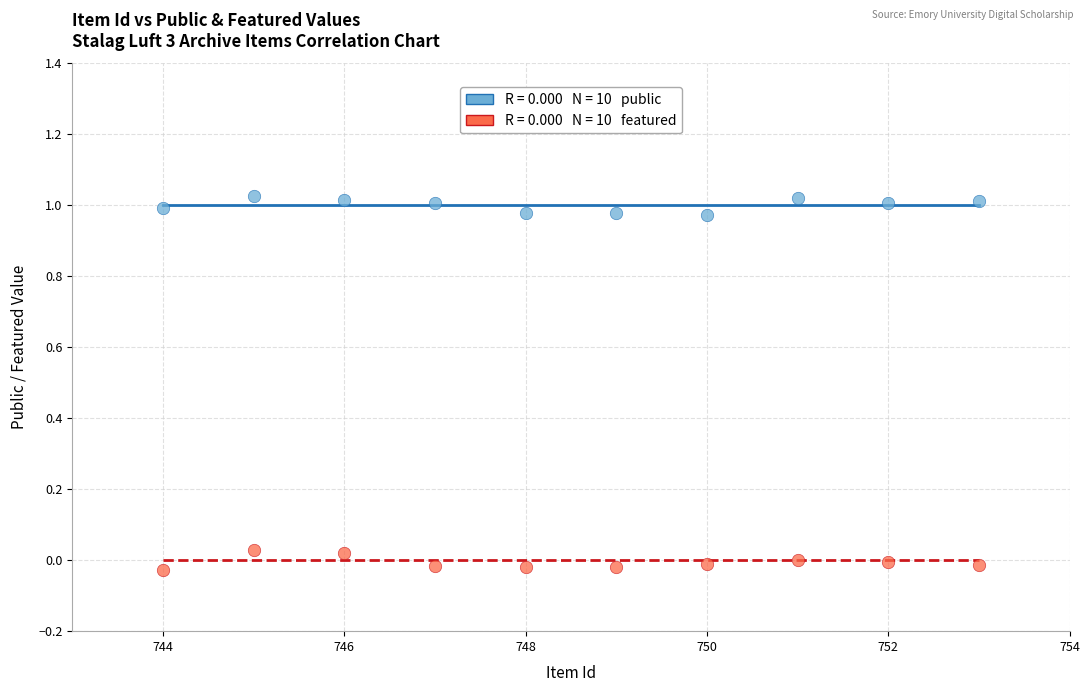

Across all data points, what is the range of X values (max minus min)?

9.0